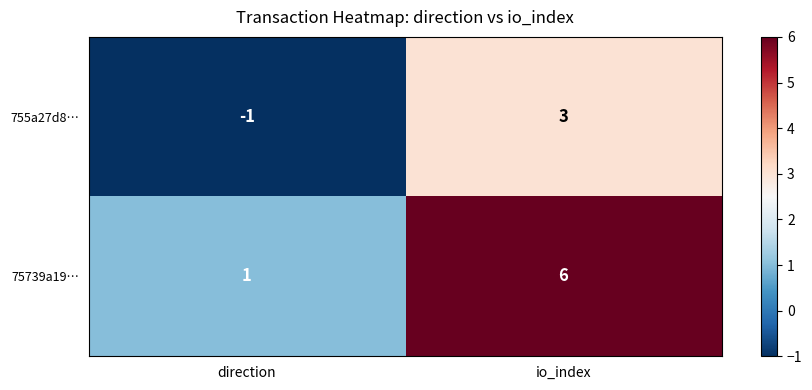

Which series has the largest total across all categories?

75739a19…